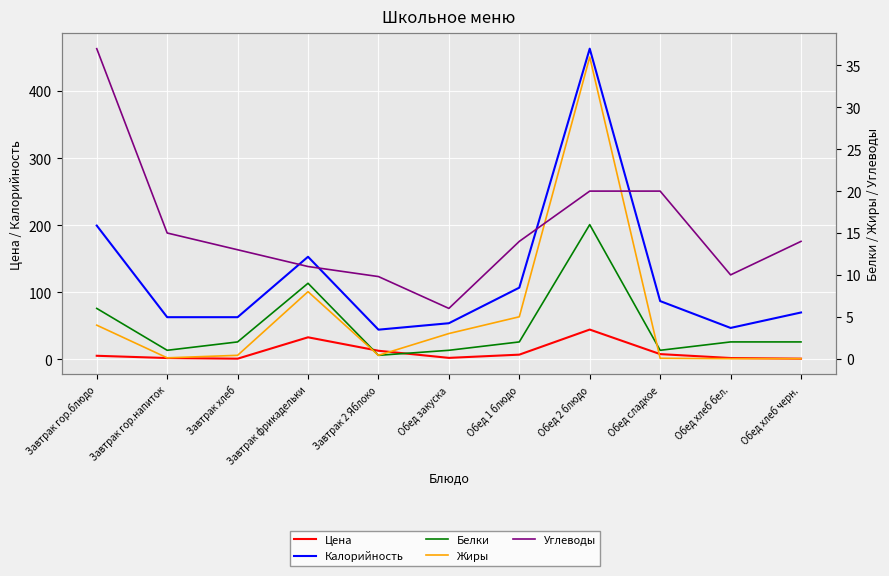

The Калорийность series shows 212.1 at Завтрак фрикадельки. True or false?

False